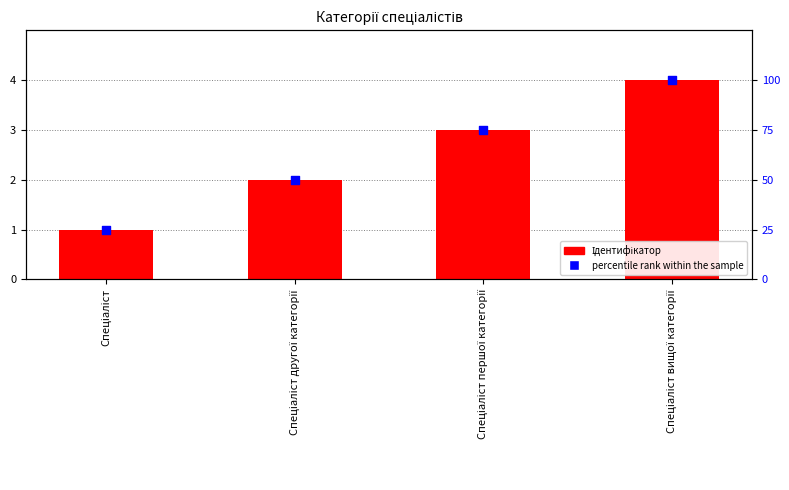

At which category is the sum across all series the highest?

Спеціаліст вищої категорії